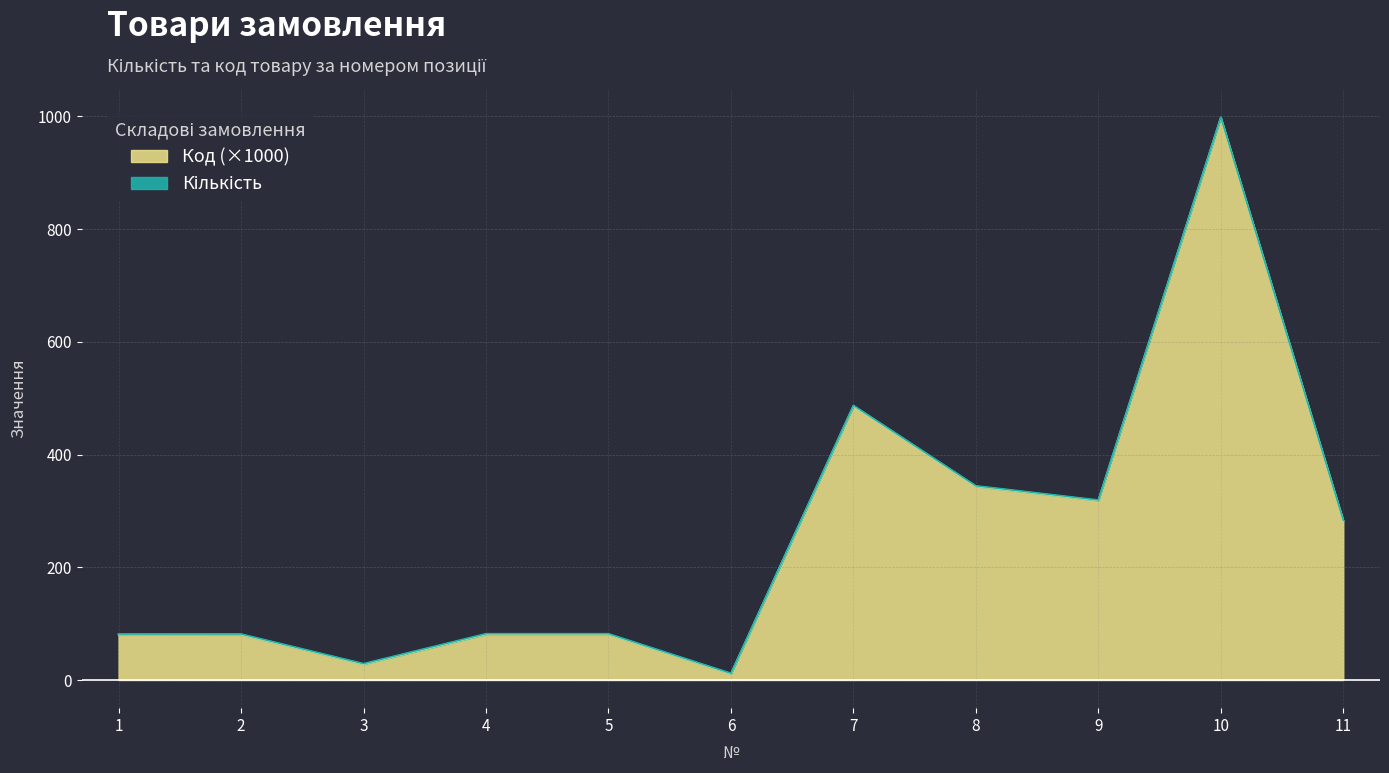

How many lines are shown in the chart?

2